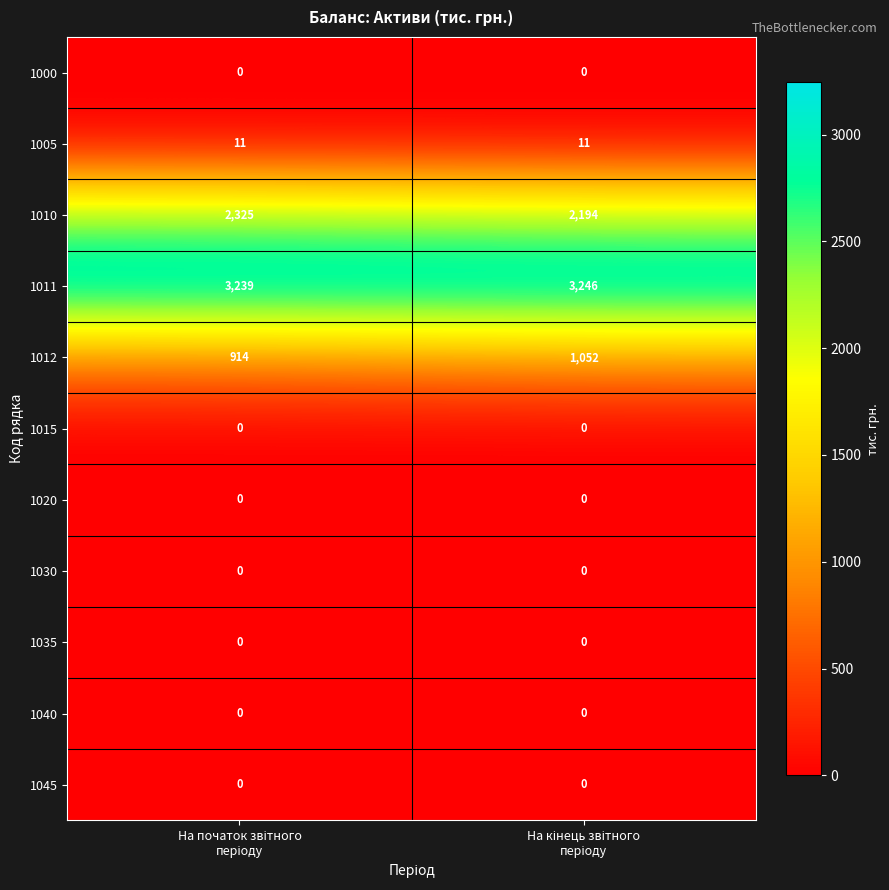

What is the sum of all 1005 values?

22